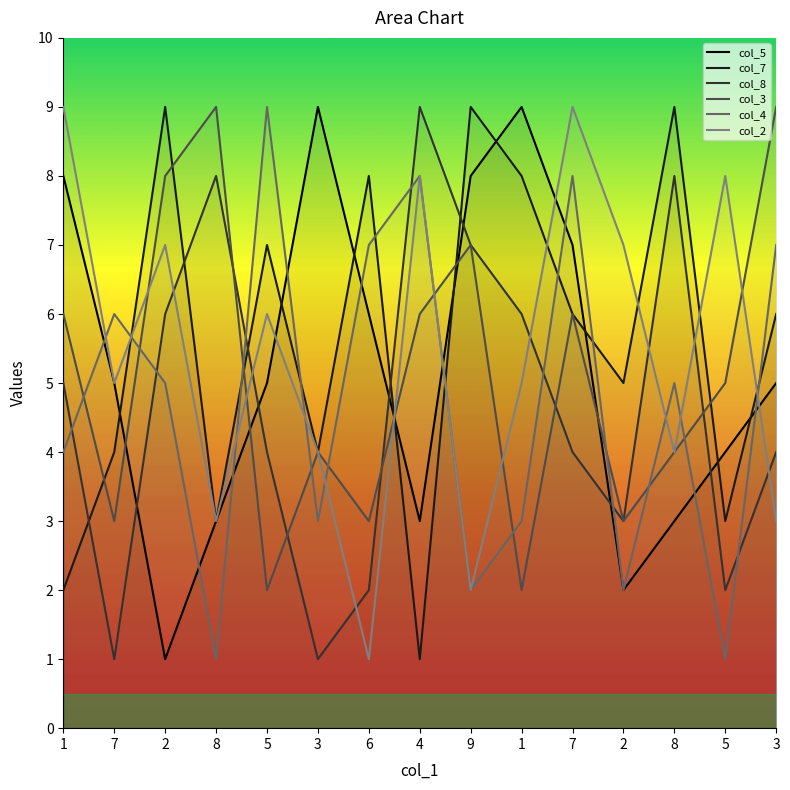

Where is col_3 nearest to the value 5?

5